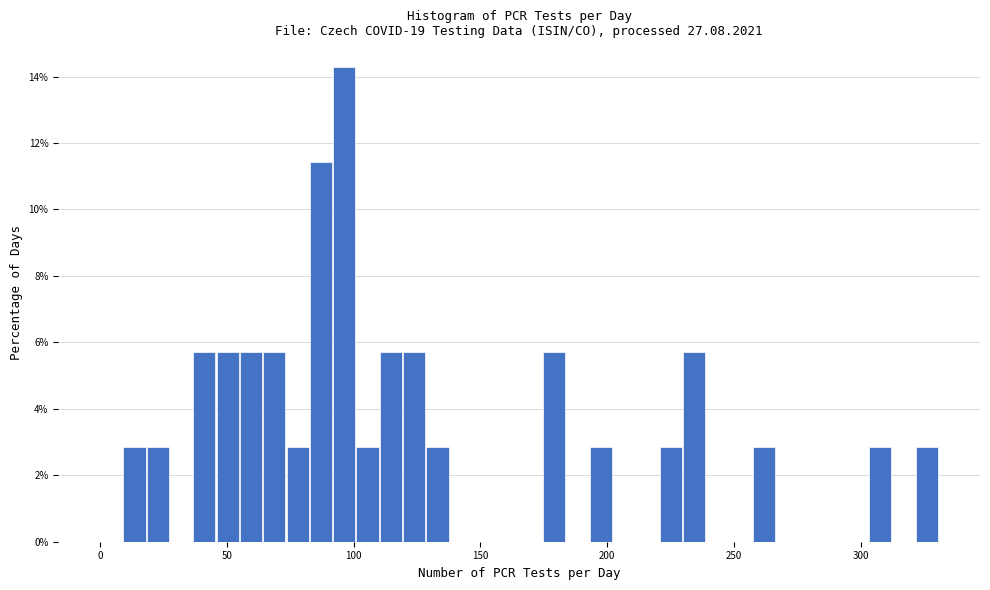

Read against the x-axis, roughly where is the centre of the tallest bar?

95